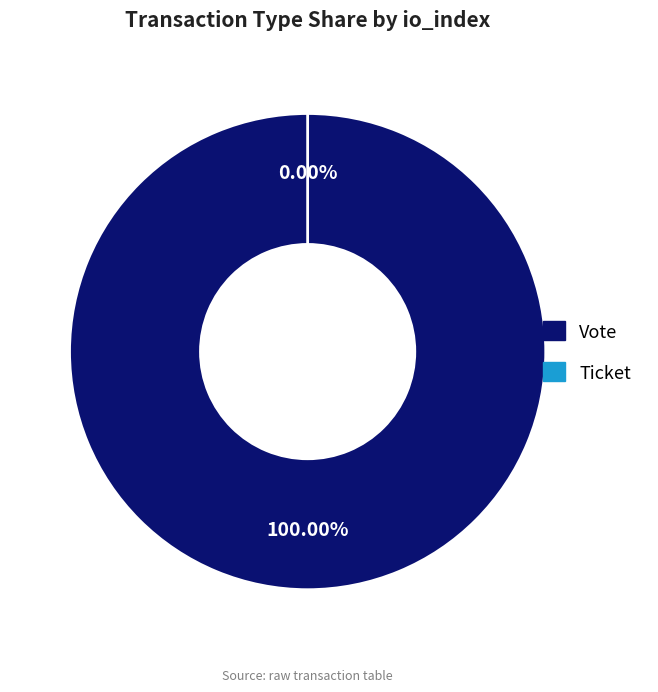

True or false: Ticket accounts for 10% of the total.

False